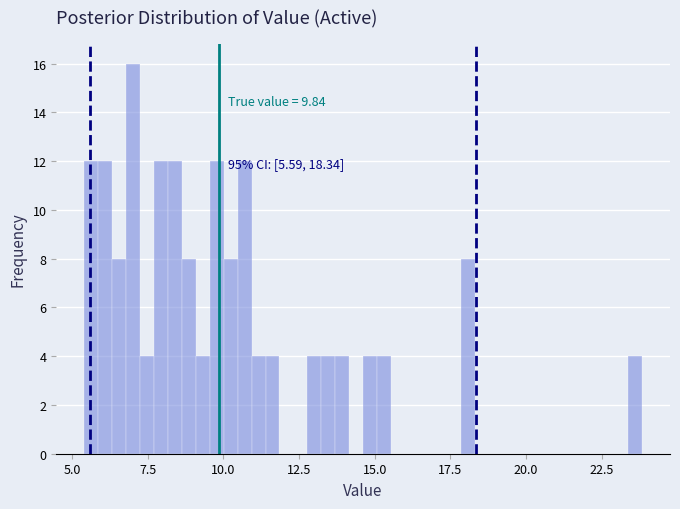

Read against the x-axis, roughly where is the centre of the tallest bar?

7.0